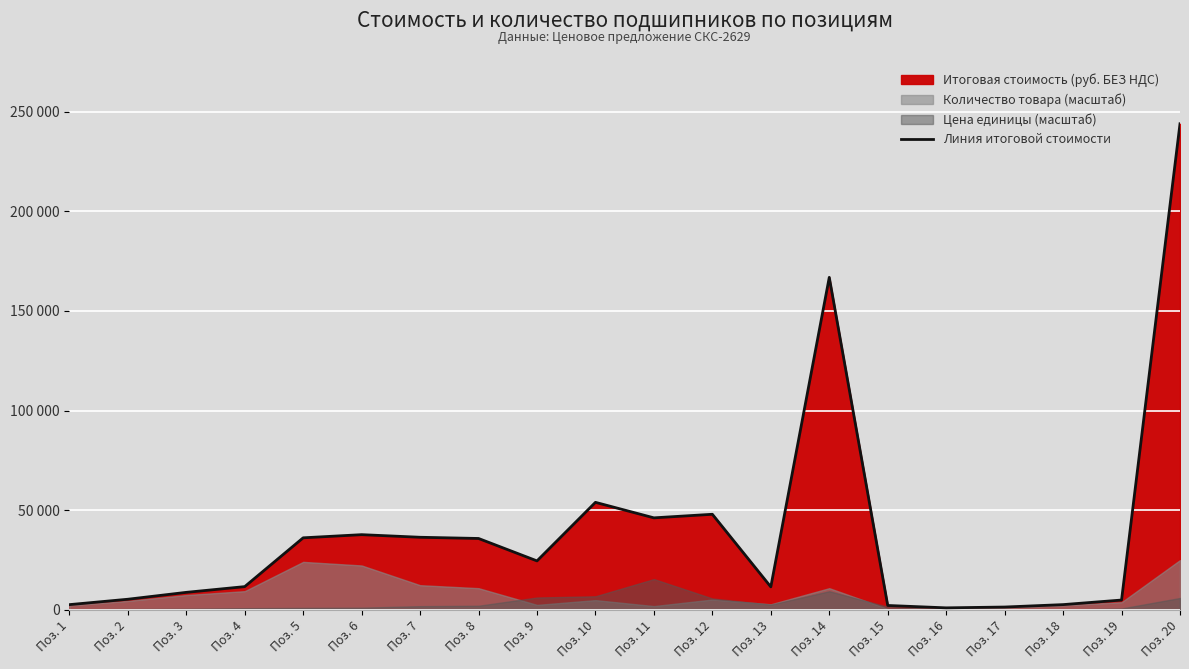

Rank the categories by value from highest to lowest.

Поз. 20, Поз. 14, Поз. 10, Поз. 12, Поз. 11, Поз. 6, Поз. 7, Поз. 5, Поз. 8, Поз. 9, Поз. 4, Поз. 13, Поз. 3, Поз. 2, Поз. 19, Поз. 18, Поз. 1, Поз. 15, Поз. 17, Поз. 16